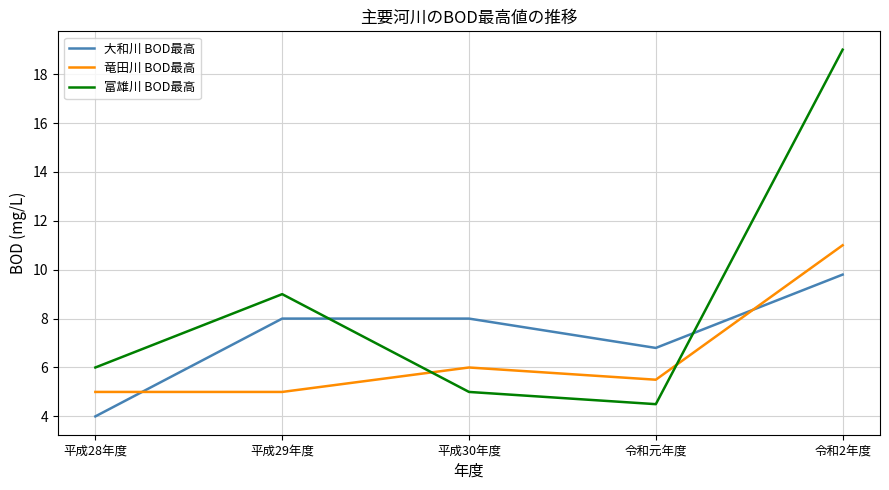

What position from the right is 令和2年度?

1